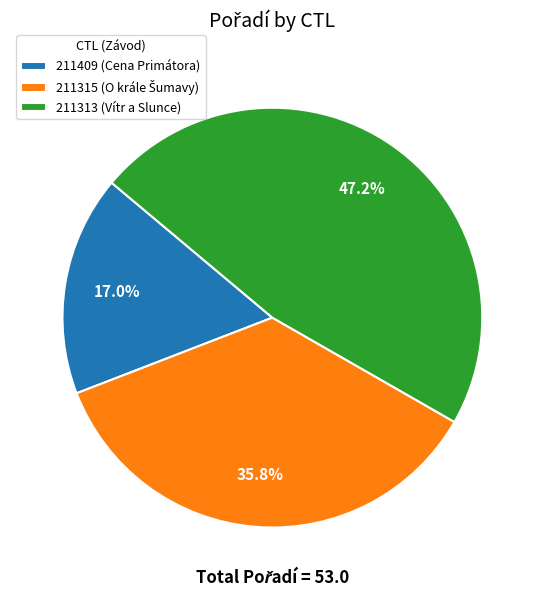

Does 211409 (Cena Primátora) account for over 50% of the chart?

No